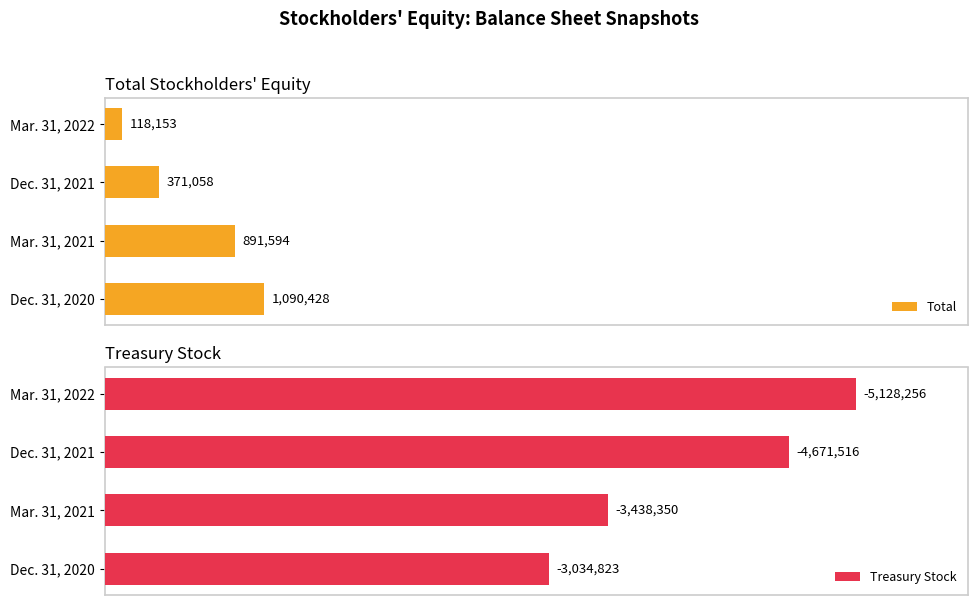

Rank the categories by Total value from highest to lowest.

Dec. 31, 2020, Mar. 31, 2021, Dec. 31, 2021, Mar. 31, 2022